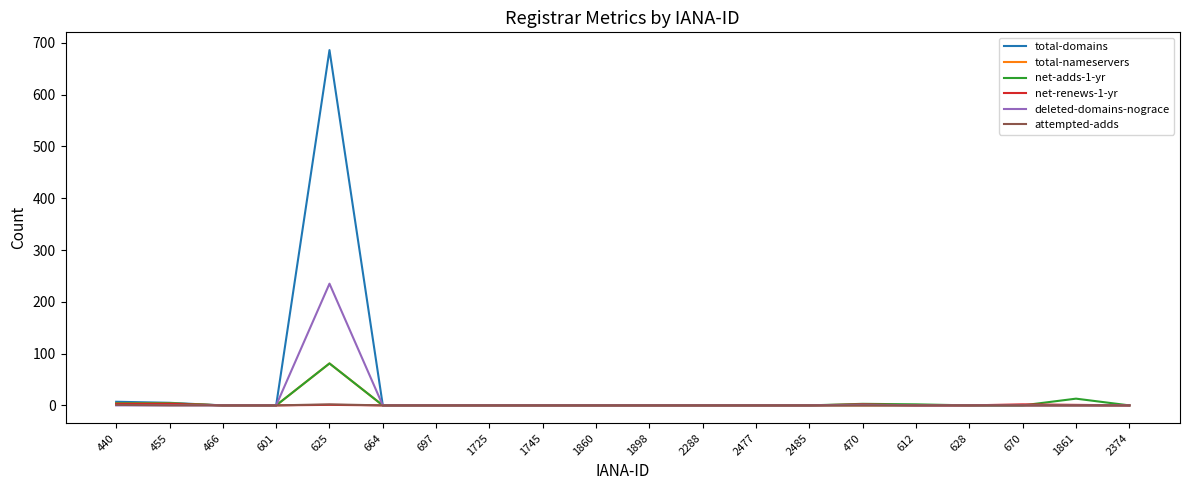

True or false: deleted-domains-nograce has more than 0 points higher than both neighbors.

True